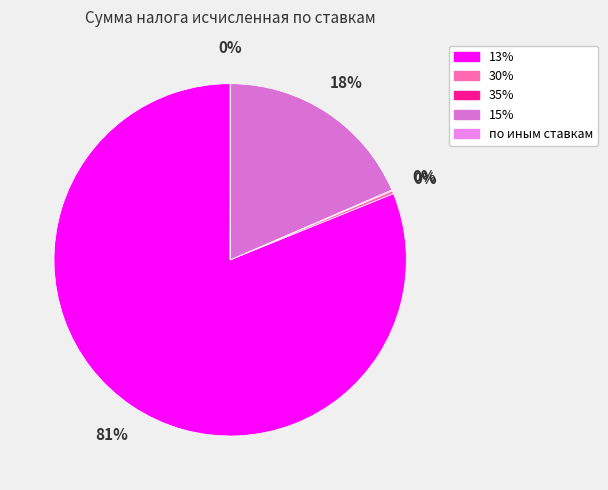

Is the sum of 35% and 13% greater than half?

Yes